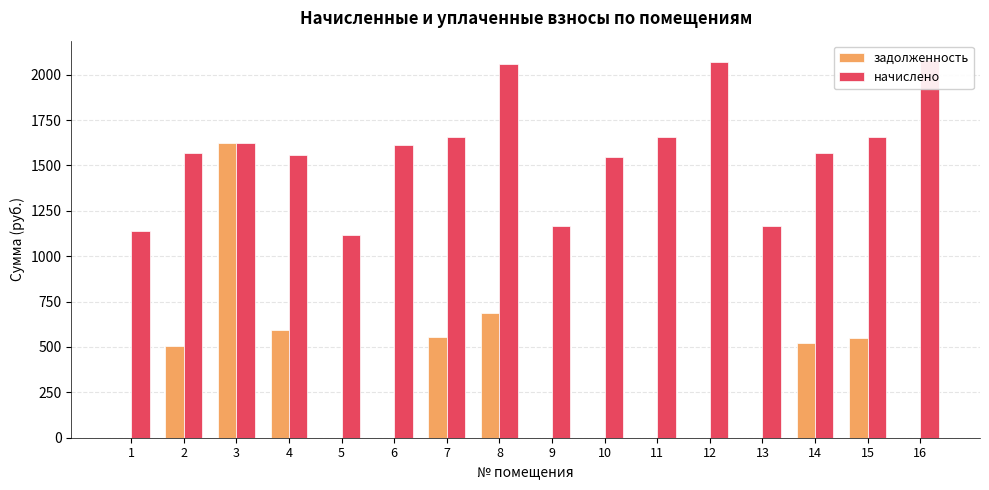

Are the bars grouped side by side (vs. stacked)?

Yes